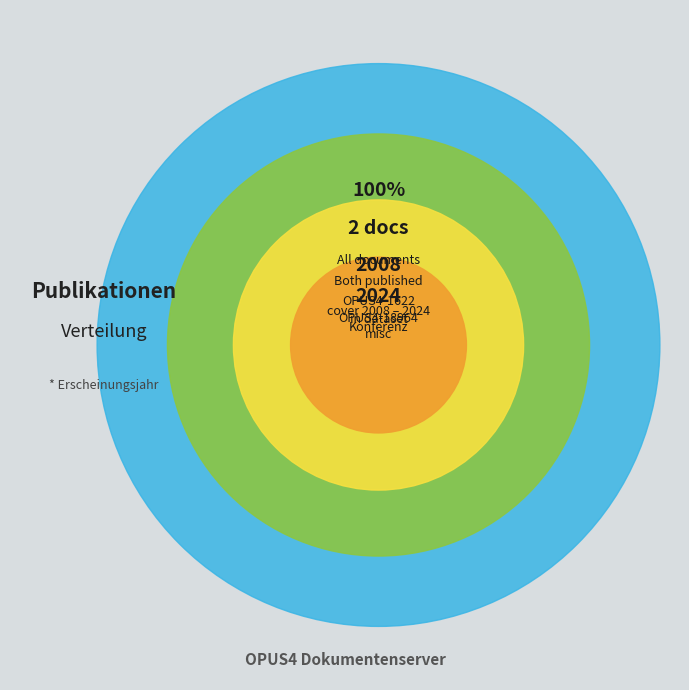

To the nearest percent, what portion does OPUS4-1622 represent?

50%